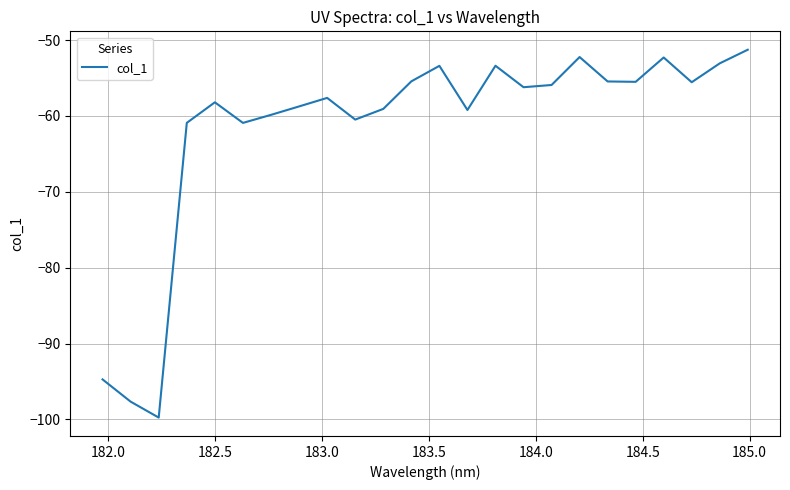

What is the average value?

-61.5